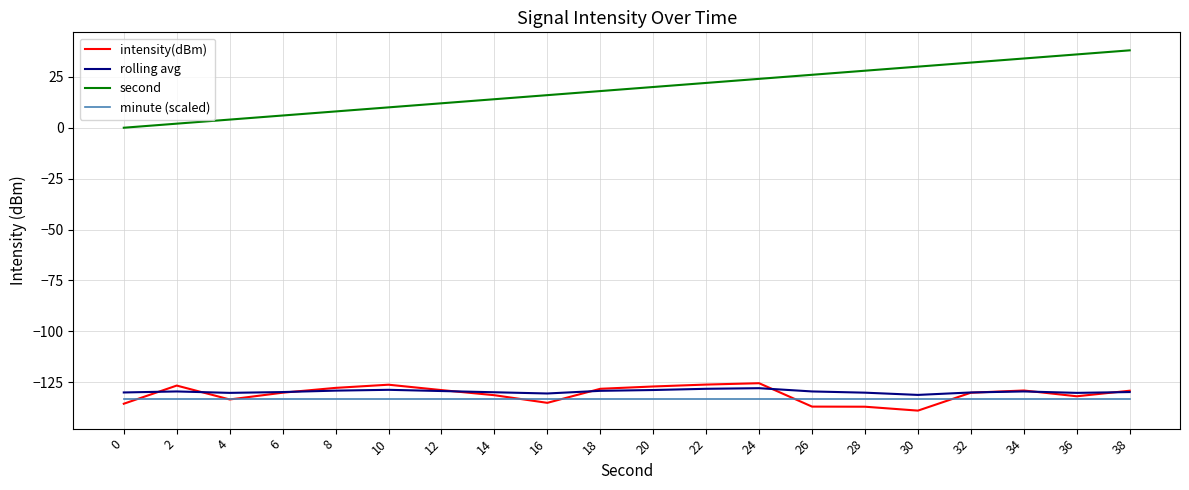

Is this an area chart (filled region under the line)?

No